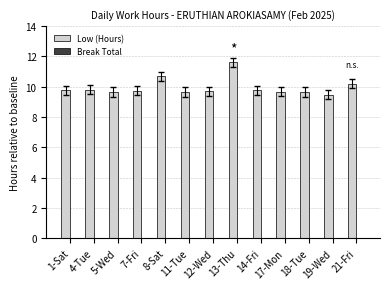

What is the ratio of the value at 8-Sat to the value at 17-Mon?

1.1